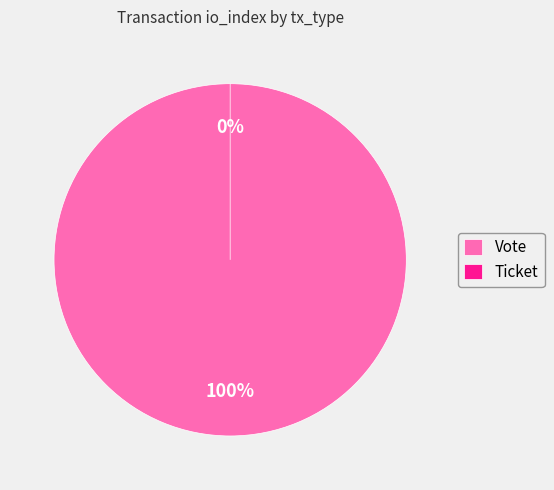

Does any single category account for the majority?

Yes